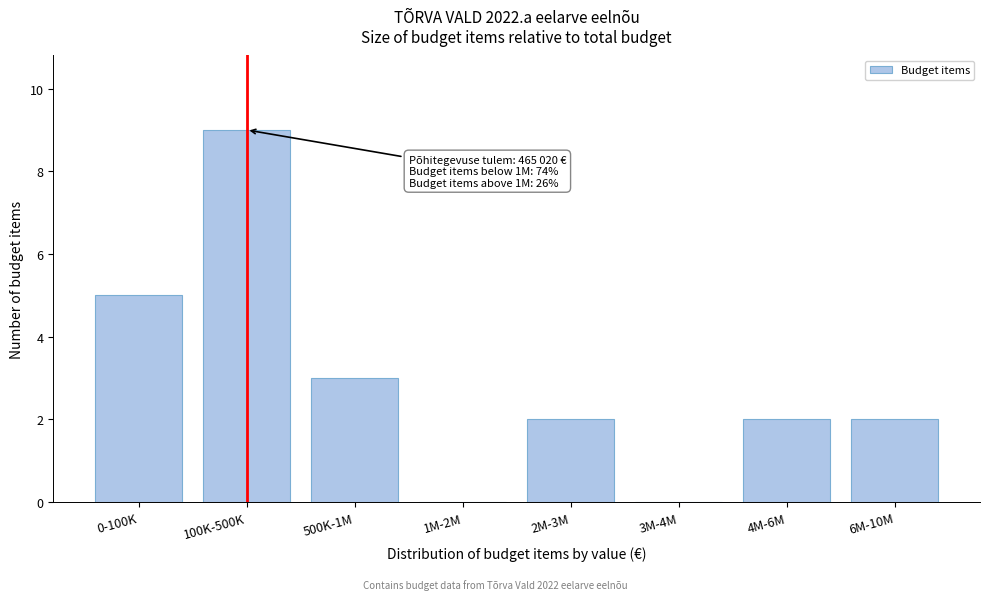

Reading left to right, extract all data points from this chart.

0-100K=5	100K-500K=9	500K-1M=3	1M-2M=0	2M-3M=2	3M-4M=0	4M-6M=2	6M-10M=2